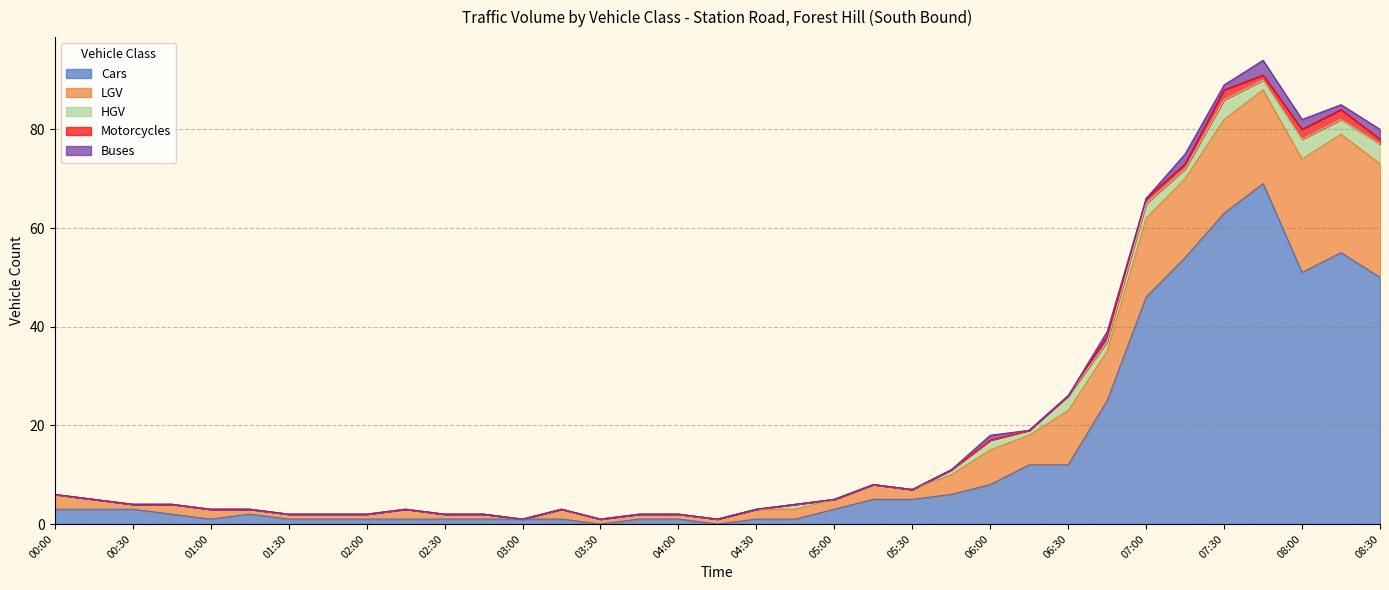

Which series has the widest spread of values?

Cars